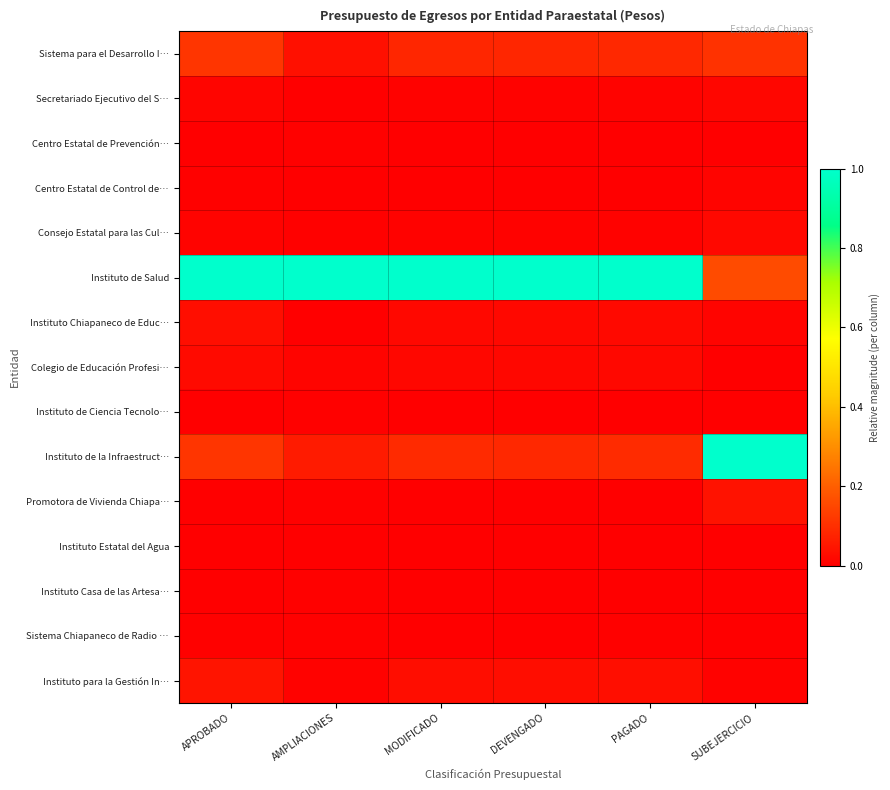

What is the total value across all series at DEVENGADO?

1.3